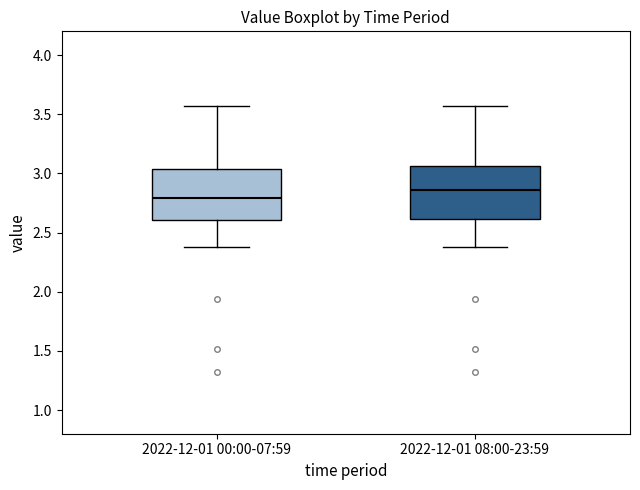

Reading left to right, read every box against the y-axis: the position of its median line, the range the box covers, and the ends of its whiskers. The values are not printed on the chart, so give them approximately, as read against the axis.

2022-12-01 00:00-07:59: median 2.80, box 2.60 to 3.05, whiskers 2.40 to 3.55
2022-12-01 08:00-23:59: median 2.85, box 2.60 to 3.05, whiskers 2.40 to 3.55